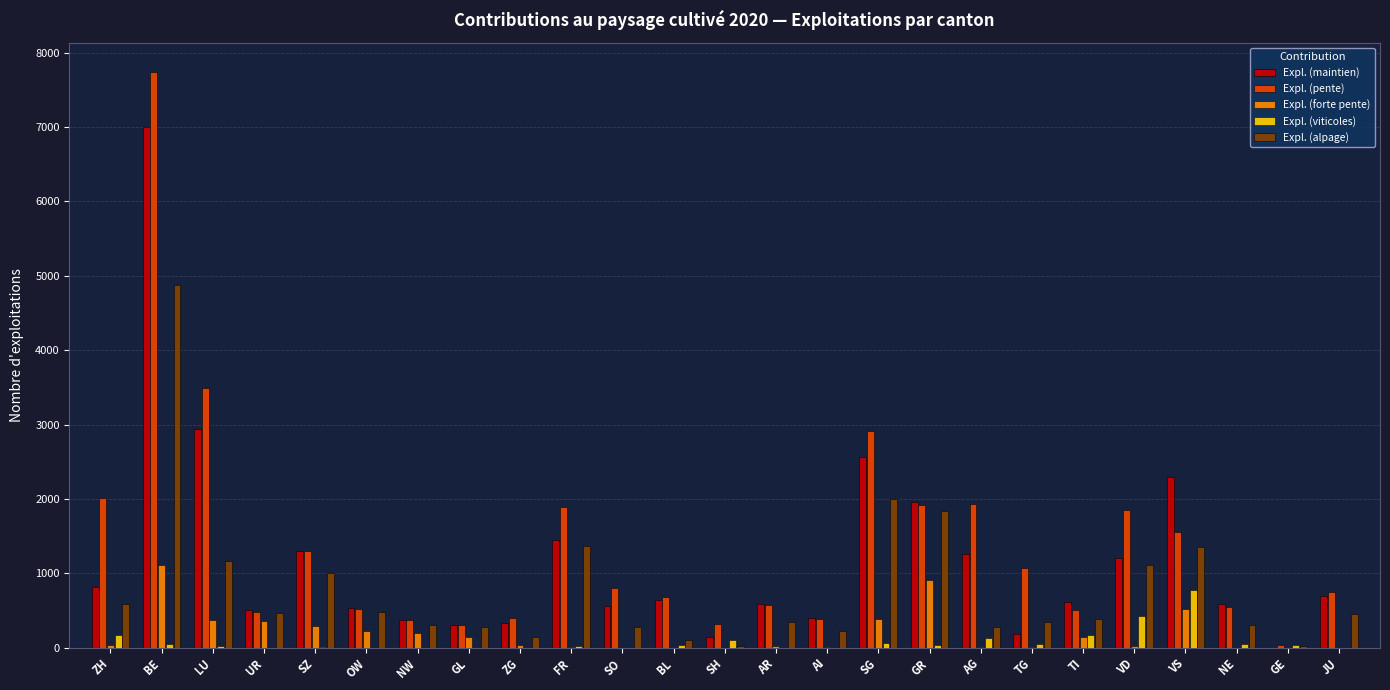

The Expl. (forte pente) series shows 7 at TG. True or false?

True